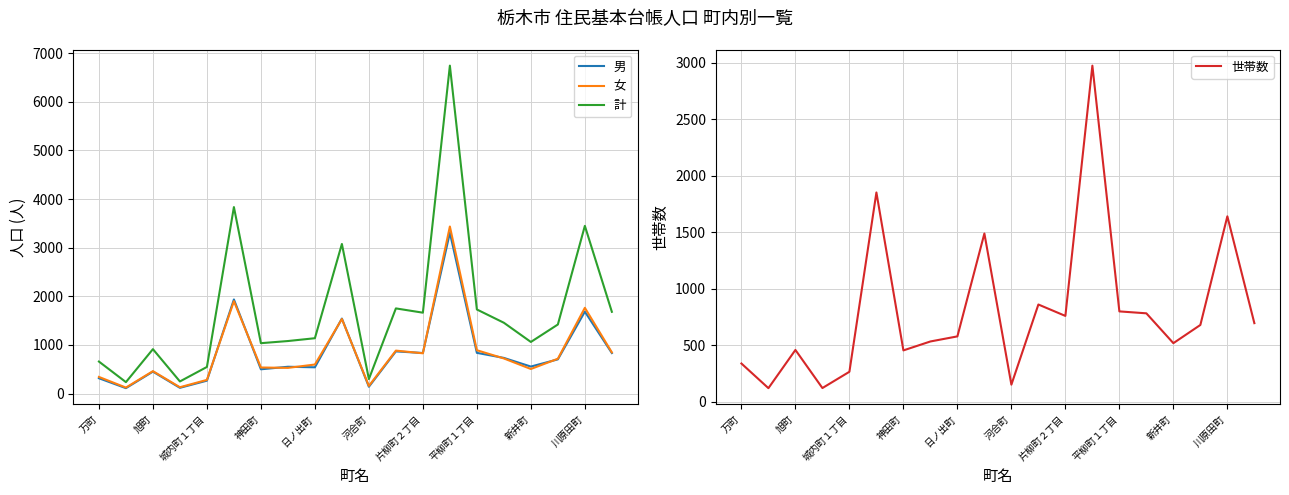

How many values in the 女 series are below 717?

10